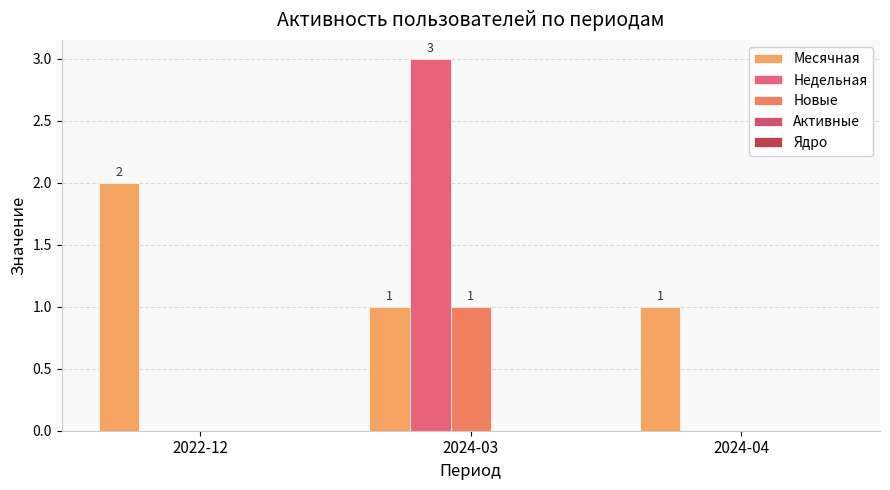

How many groups of bars are there?

3